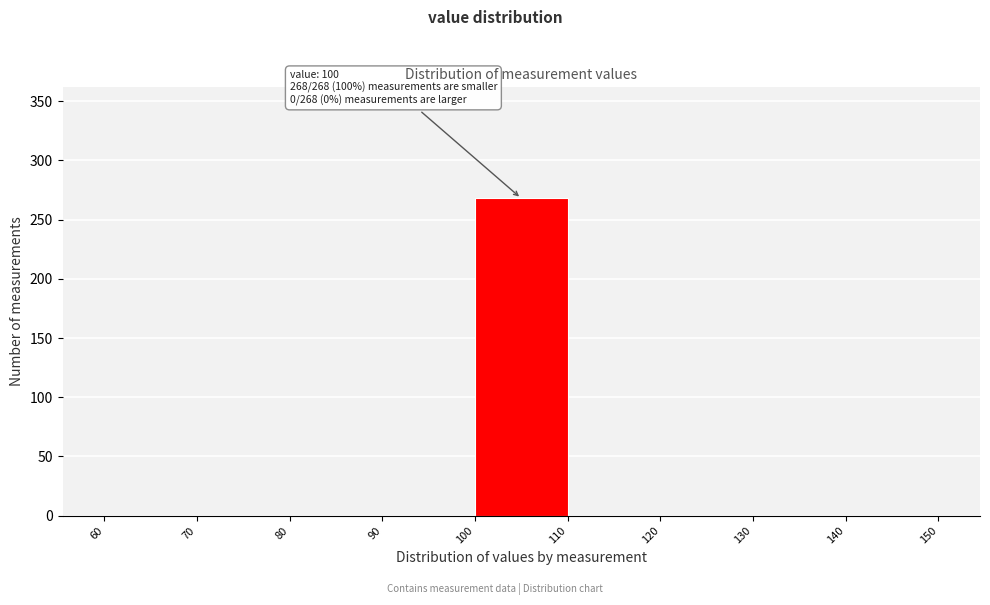

Which range on the x-axis has the tallest bar?

100 to 110